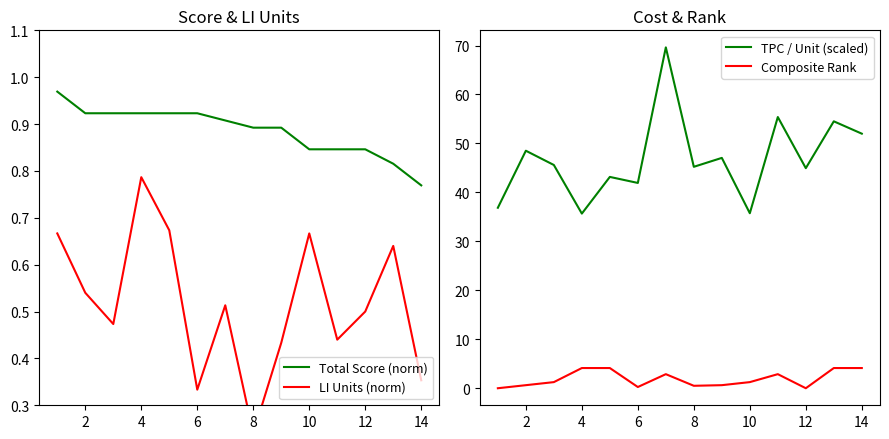

Rank the series by their maximum value, from highest to lowest.

TPC / Unit (scaled), Composite Rank, Total Score (norm), LI Units (norm)